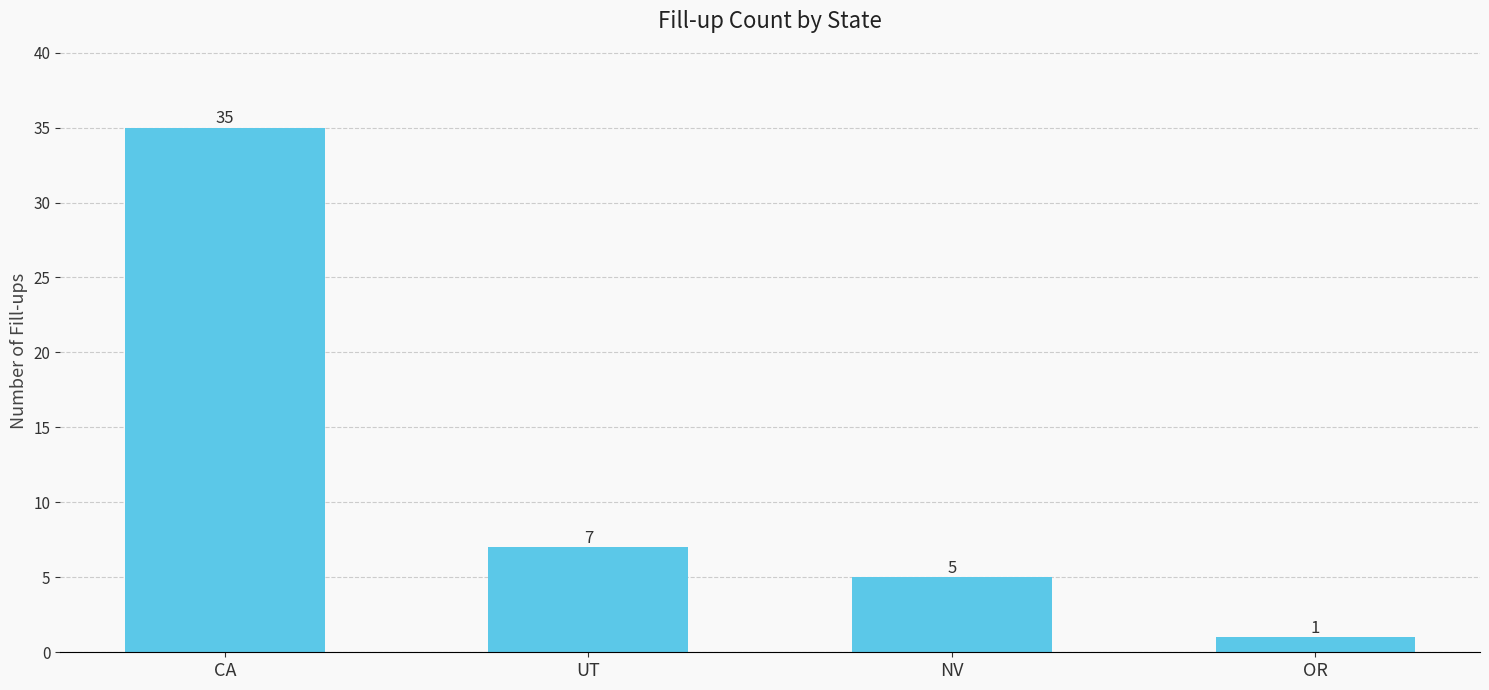

Reading left to right, transcribe all the data shown in this chart.

CA=35	UT=7	NV=5	OR=1